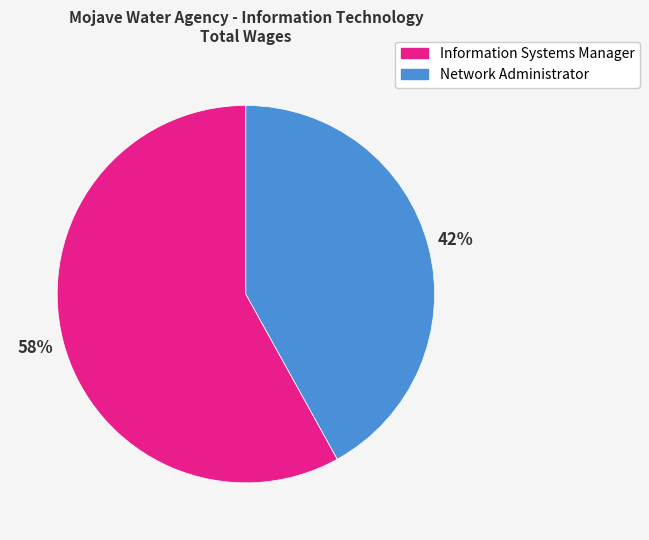

To the nearest percent, what is the combined percentage of Network Administrator and Information Systems Manager?

100%